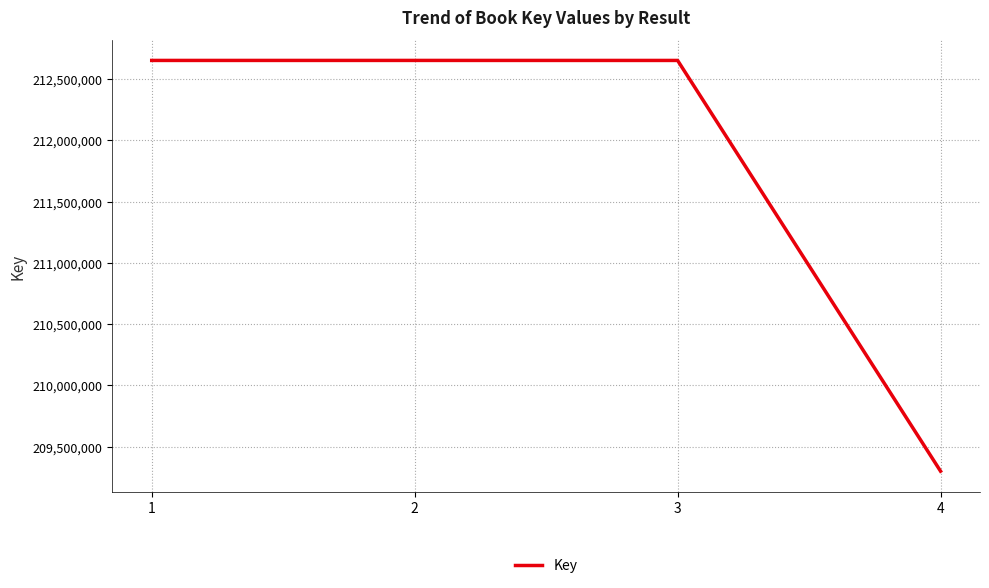

The value at 2 is 212651127. True or false?

True